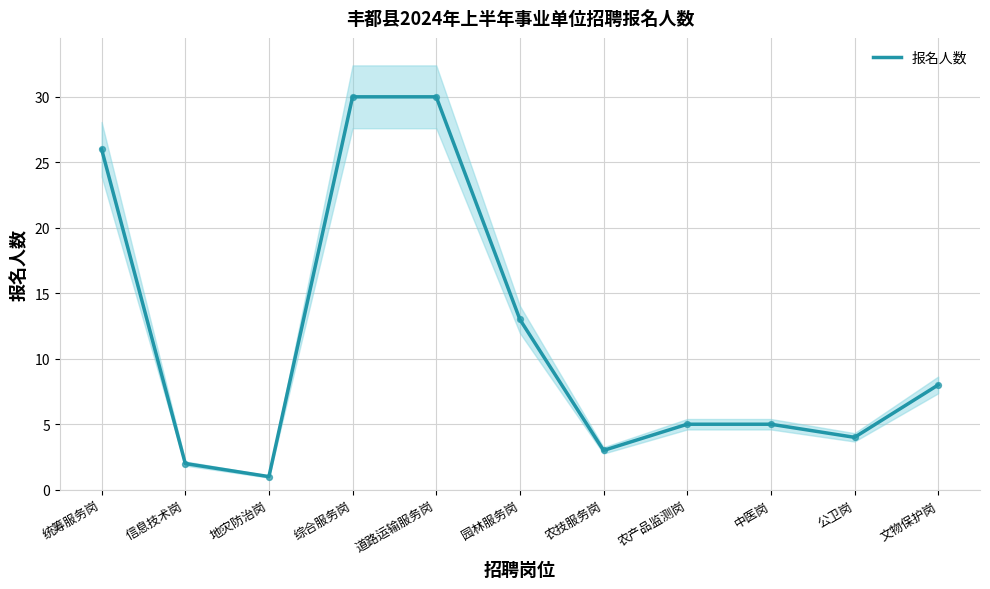

What is the ratio of the value at 公卫岗 to the value at 统筹服务岗?

0.2